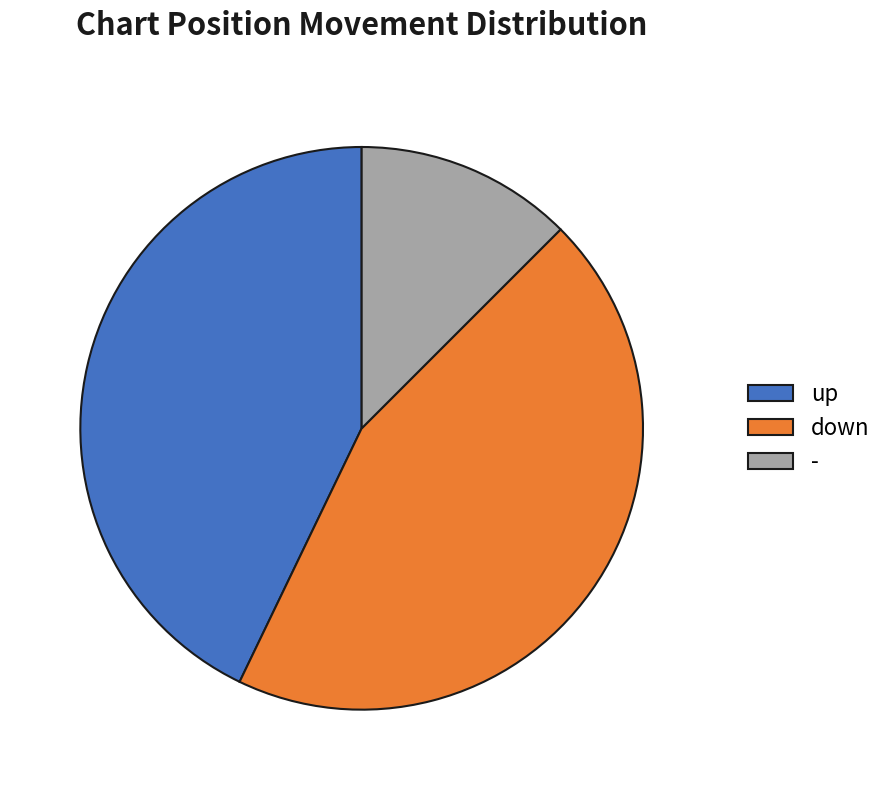

Does - represent more than half of the total?

No